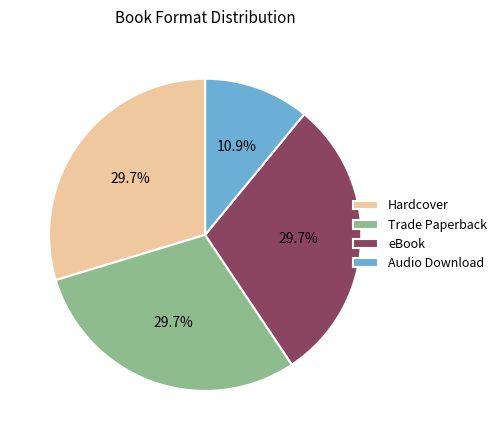

Do eBook and Trade Paperback together represent more than half of the pie?

Yes